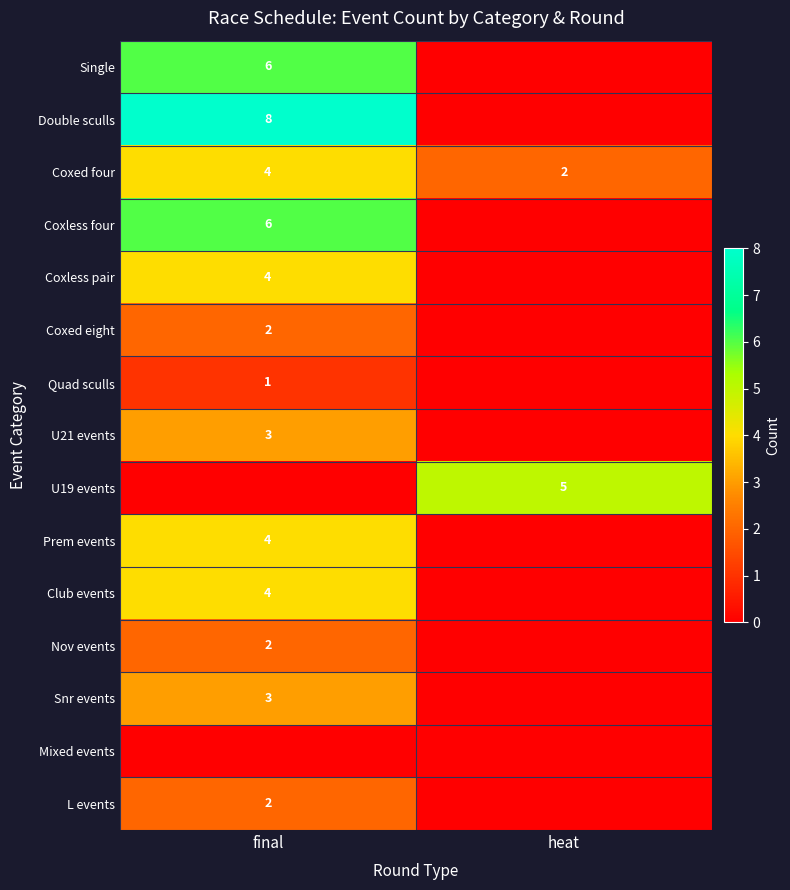

The Coxed eight series shows 4 at final. True or false?

False